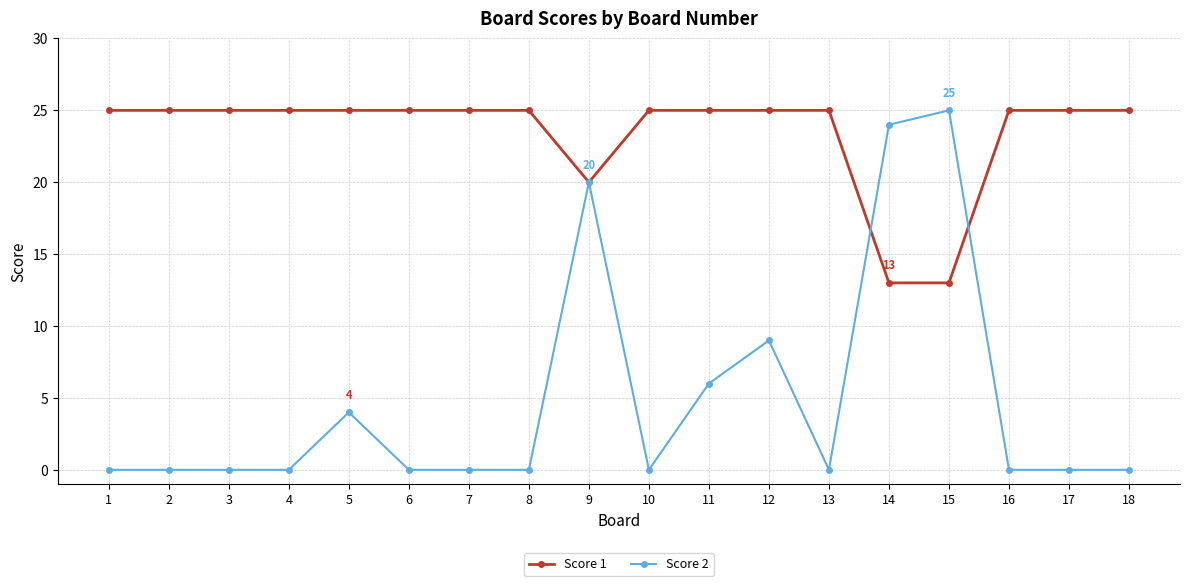

Reading left to right, list all the values displayed in this chart.

Score 1: 1=25	2=25	3=25	4=25	5=25	6=25	7=25	8=25	9=20	10=25	11=25	12=25	13=25	14=13	15=13	16=25	17=25	18=25
Score 2: 1=0	2=0	3=0	4=0	5=4	6=0	7=0	8=0	9=20	10=0	11=6	12=9	13=0	14=24	15=25	16=0	17=0	18=0